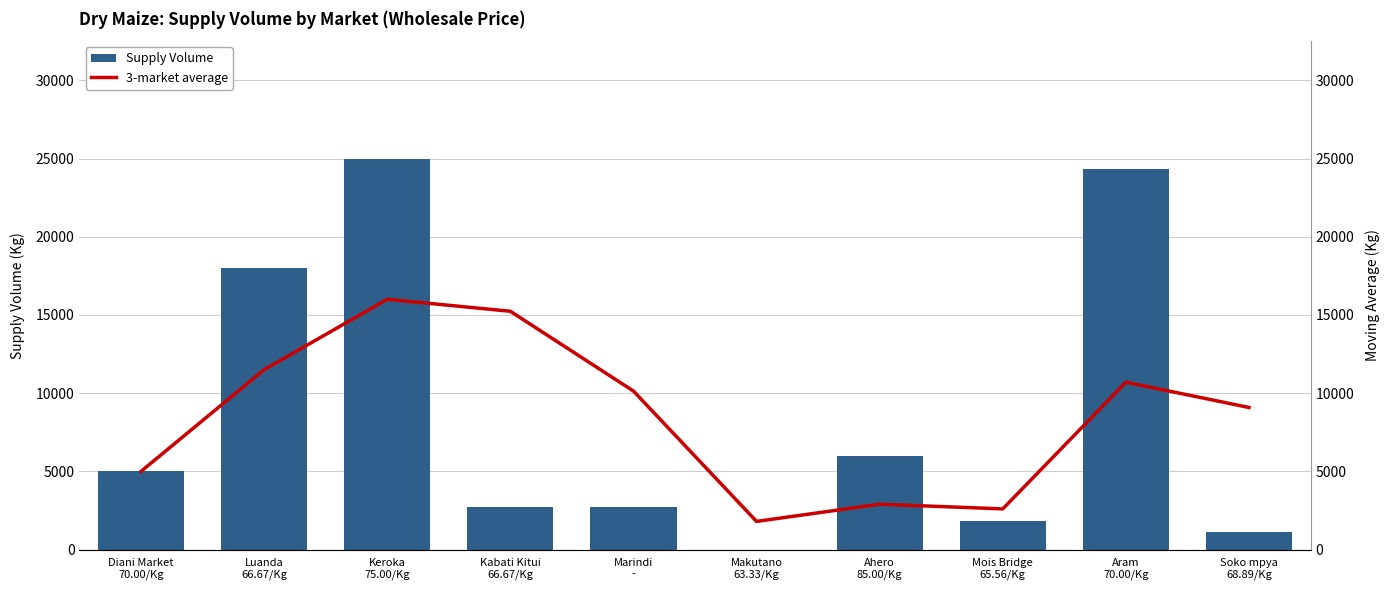

What is the lowest value of the 3-market average series?

1800.0